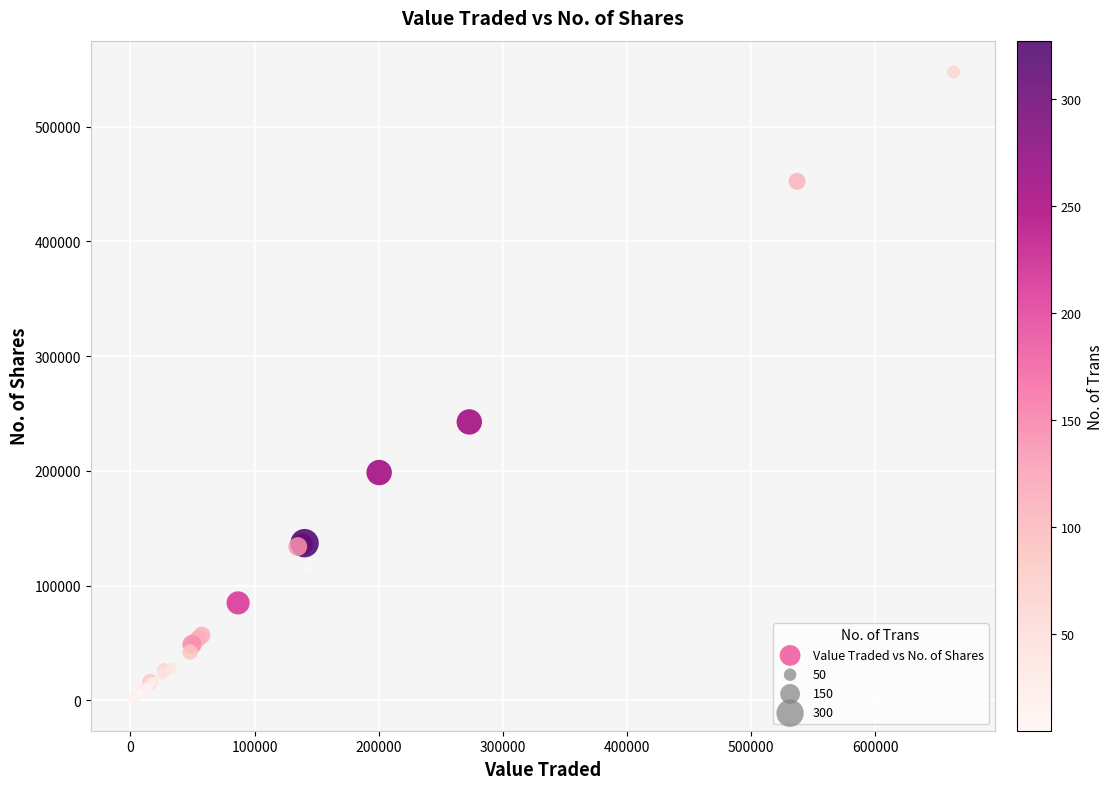

What Y value in the scatter plot is closest to 274244?

242682